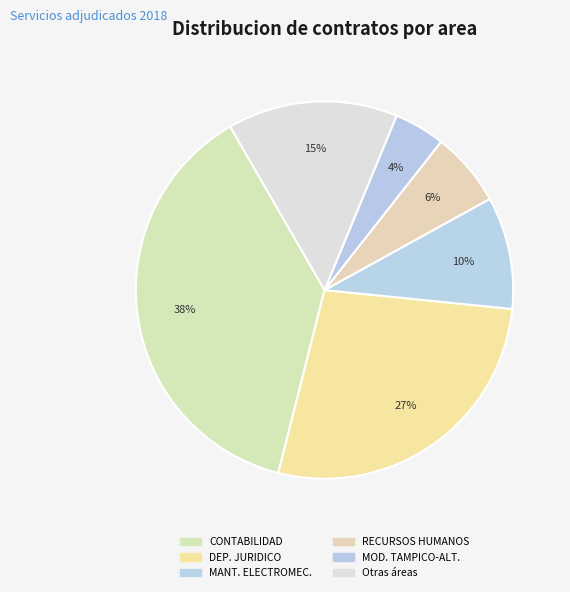

Count the number of slices in the pie.

6